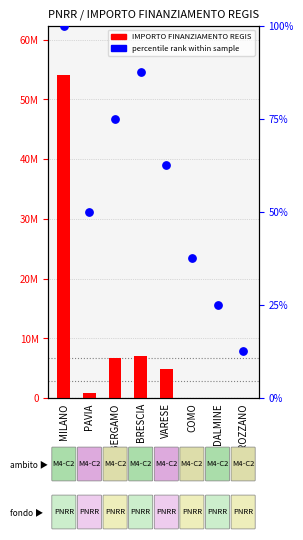

What is the total value across all series at PAVIA?

900680.0